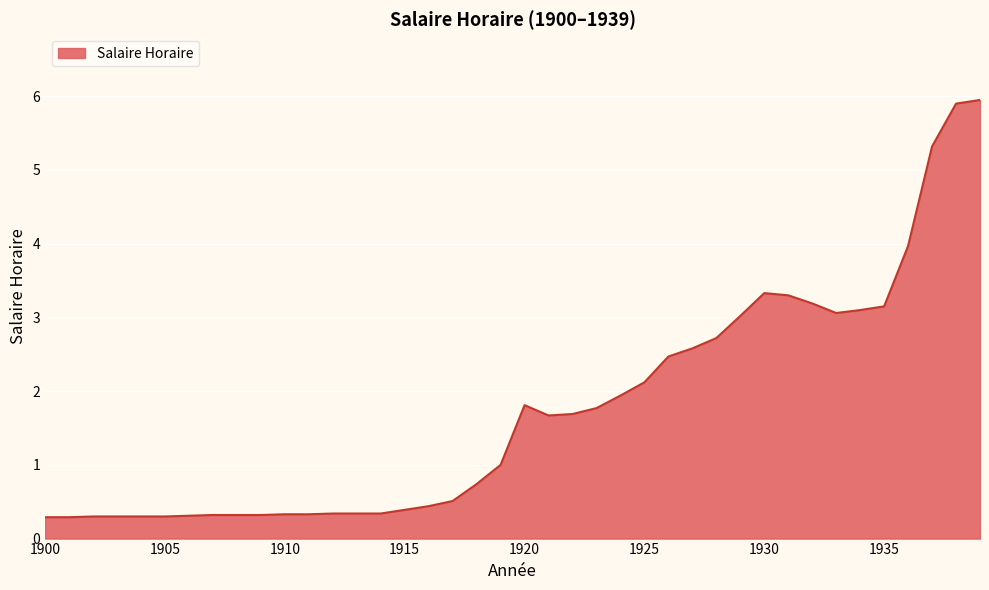

What is the maximum value shown in the chart?

6.0